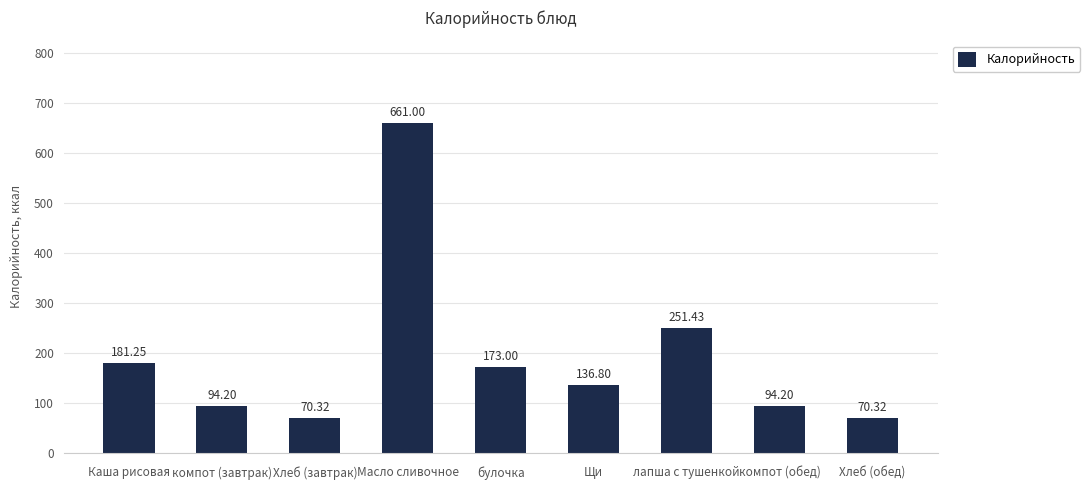

What is the smallest value displayed?

70.3